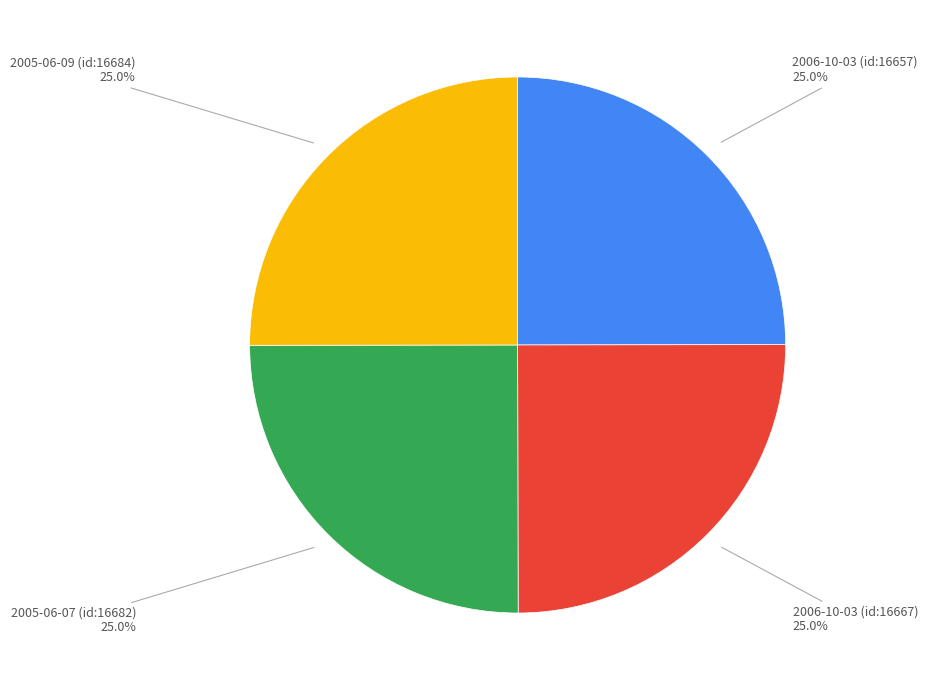

Is there a majority slice in this chart?

No